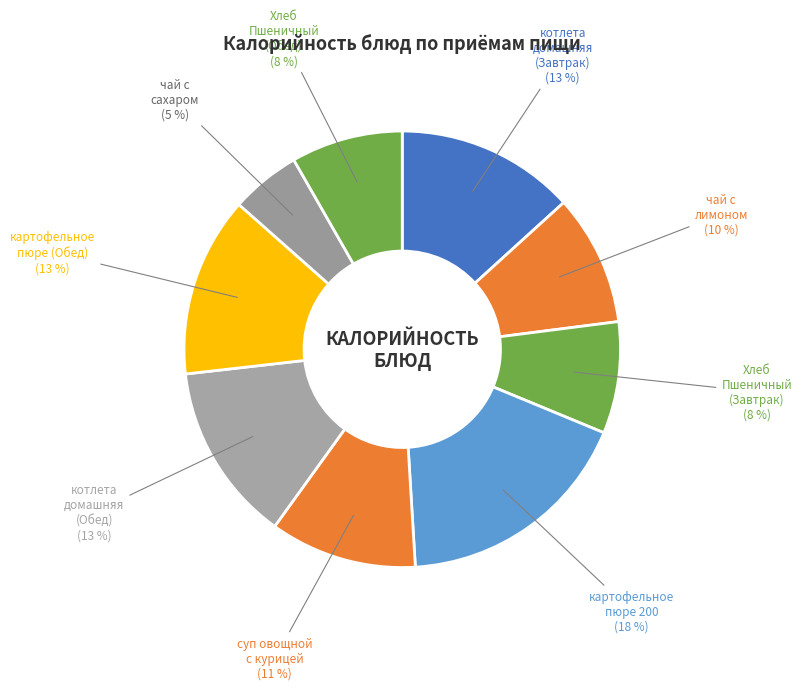

How many slices are in this pie chart?

9